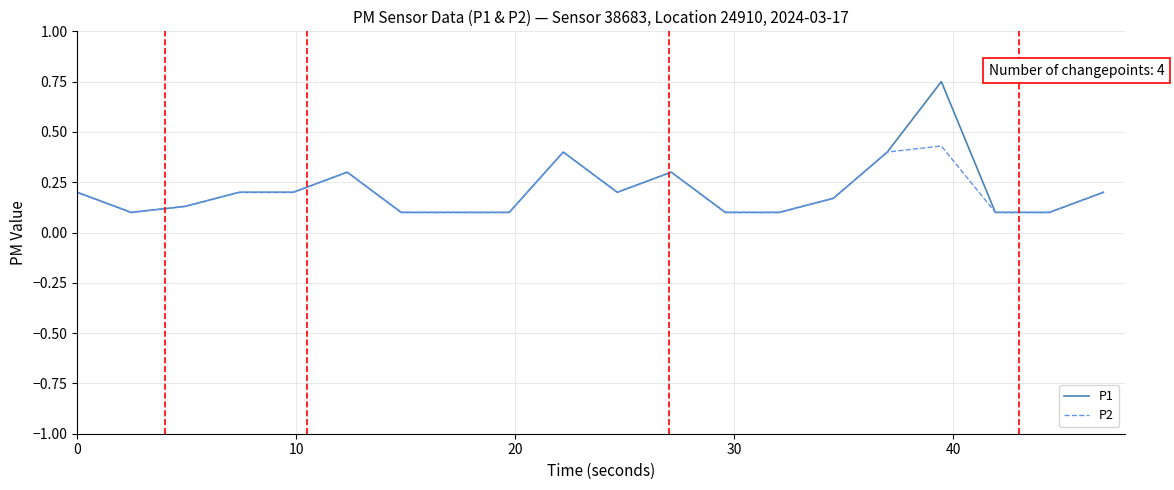

List the series in order of their peak value, lowest first.

P2, P1